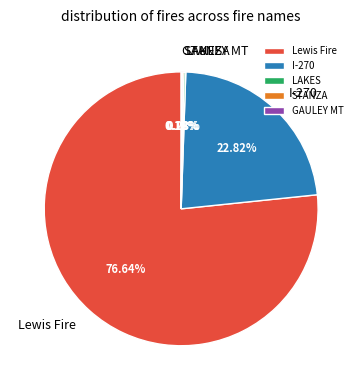

Does Lewis Fire represent more than half of the total?

Yes